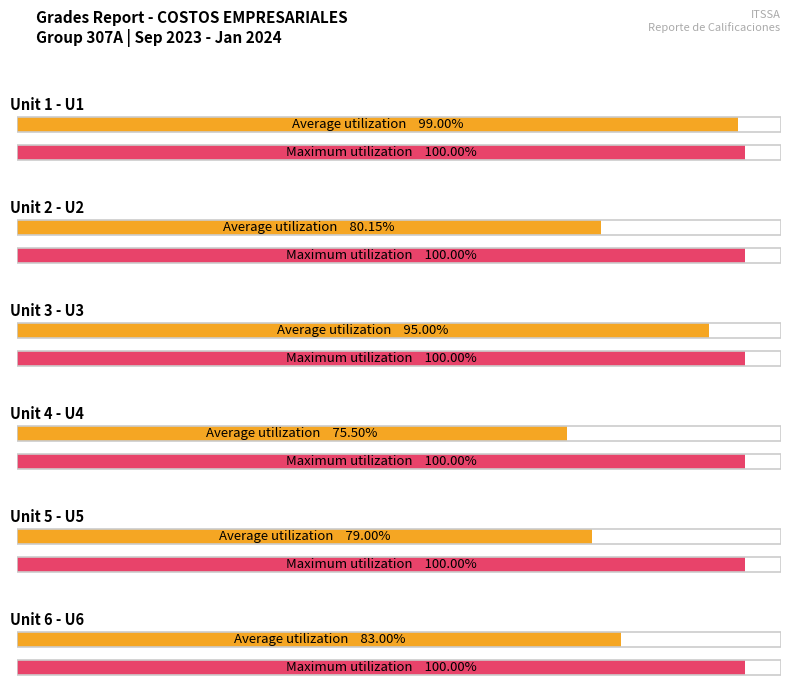

Which series has the largest total across all categories?

U1